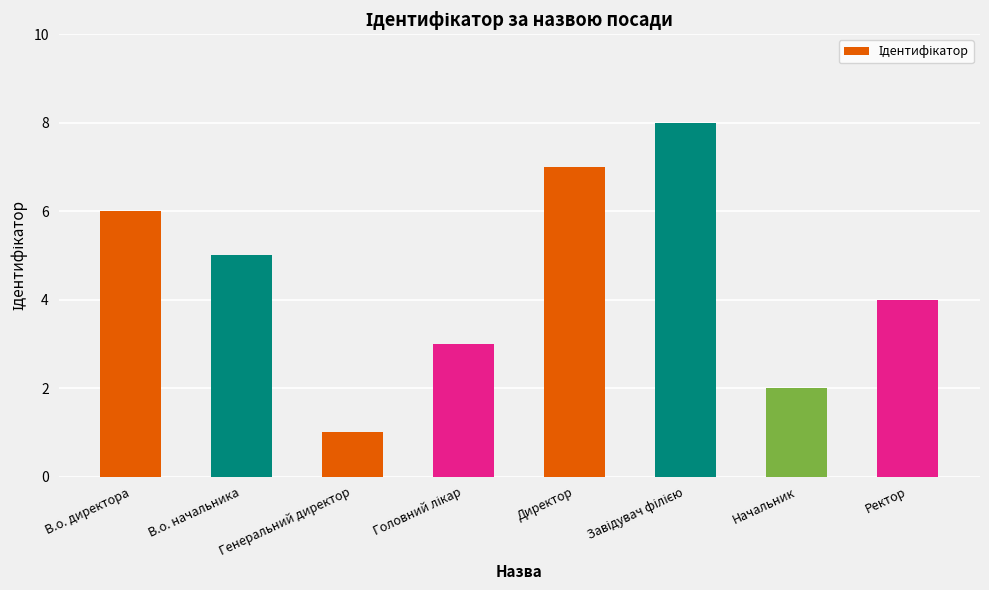

At which label does the data first exceed 5?

В.о. директора